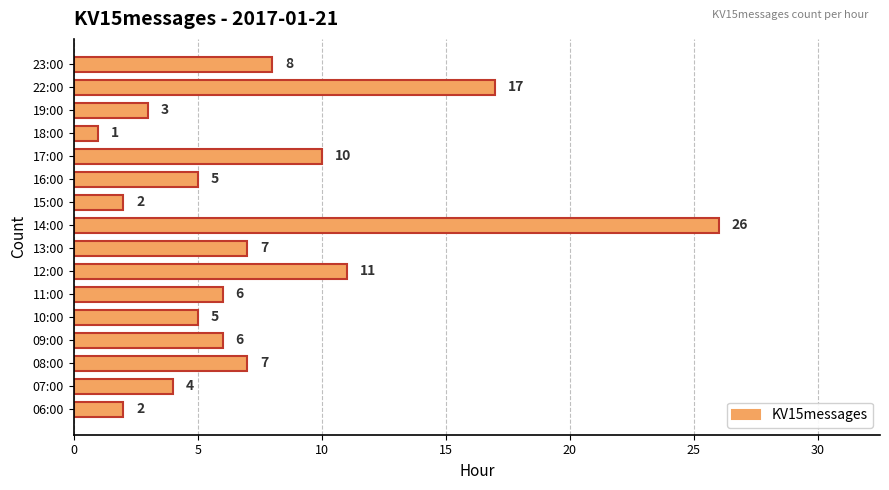

How many values are below 6?

7